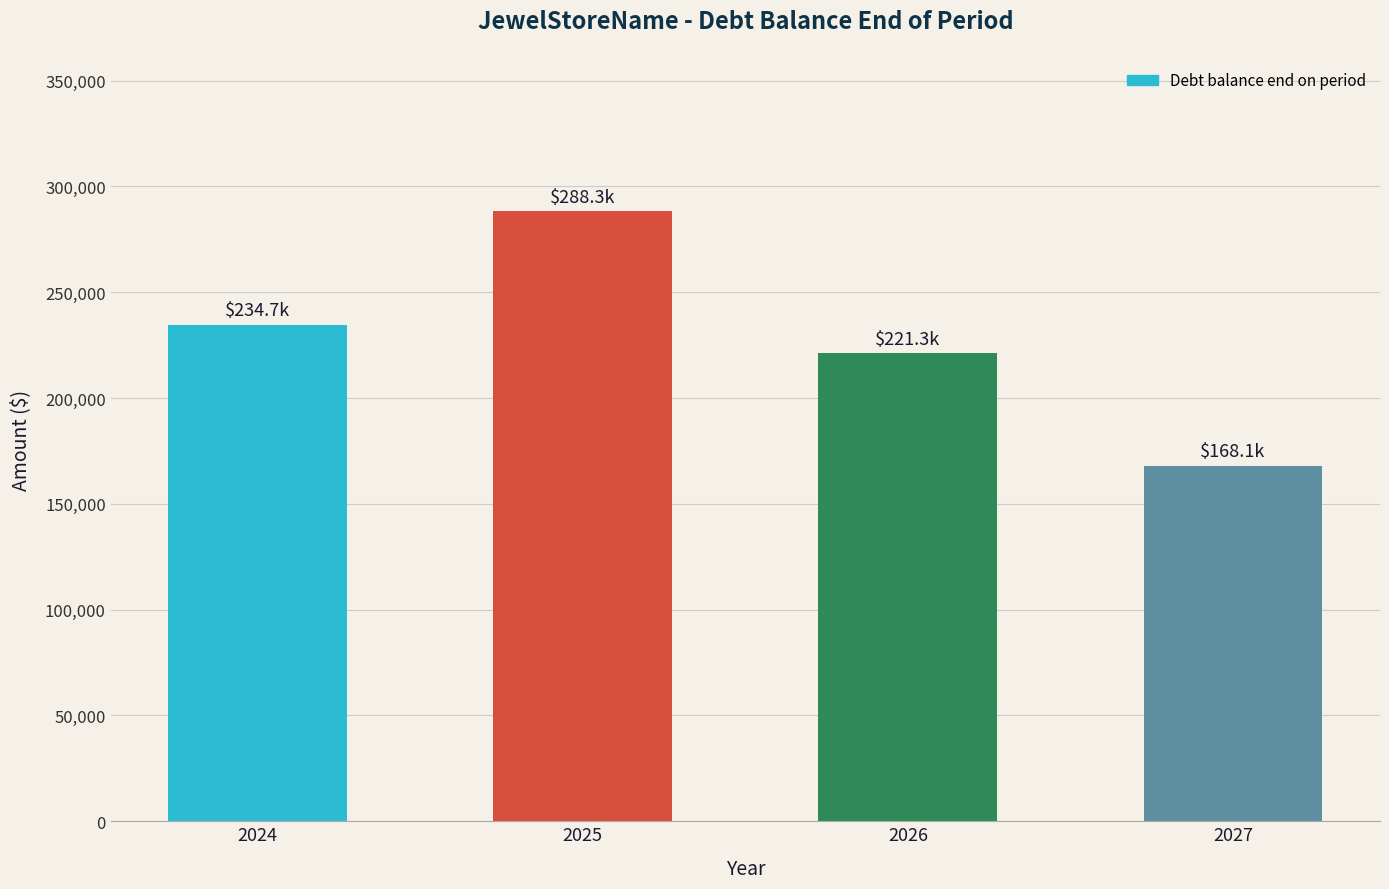

How many bars are there in total?

4